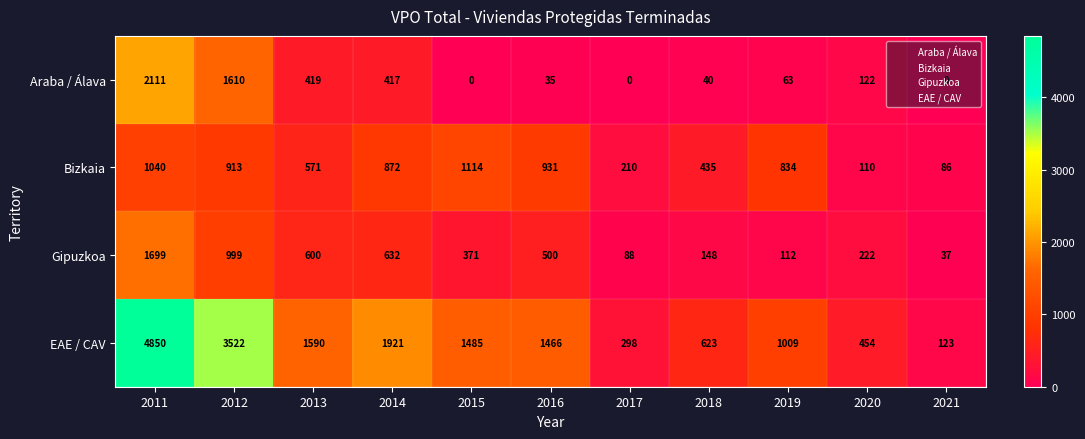

The value of EAE / CAV at 2019 is 1730. True or false?

False